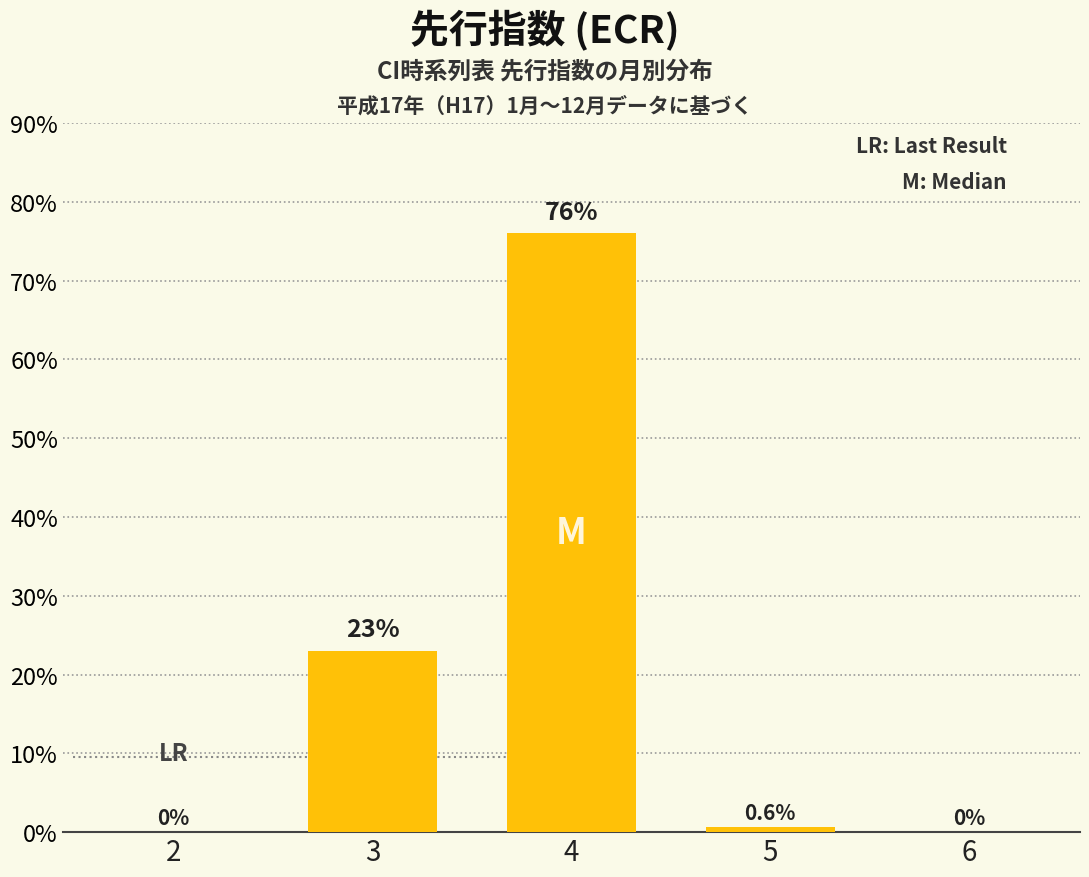

True or false: the data shows 0.0 at 6.

True